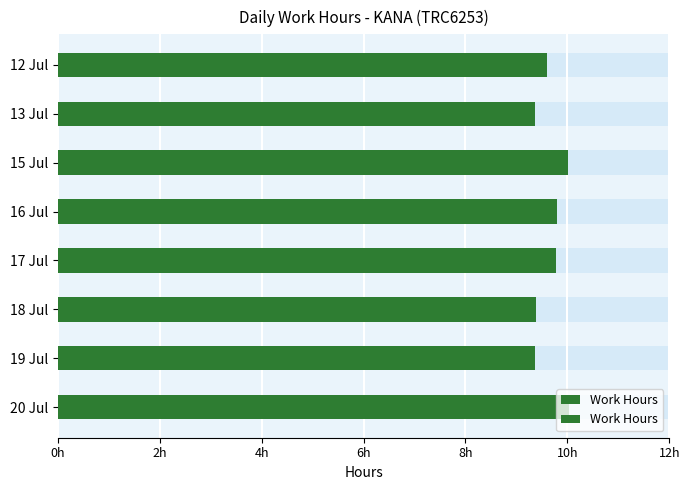

Are the bars horizontal?

Yes